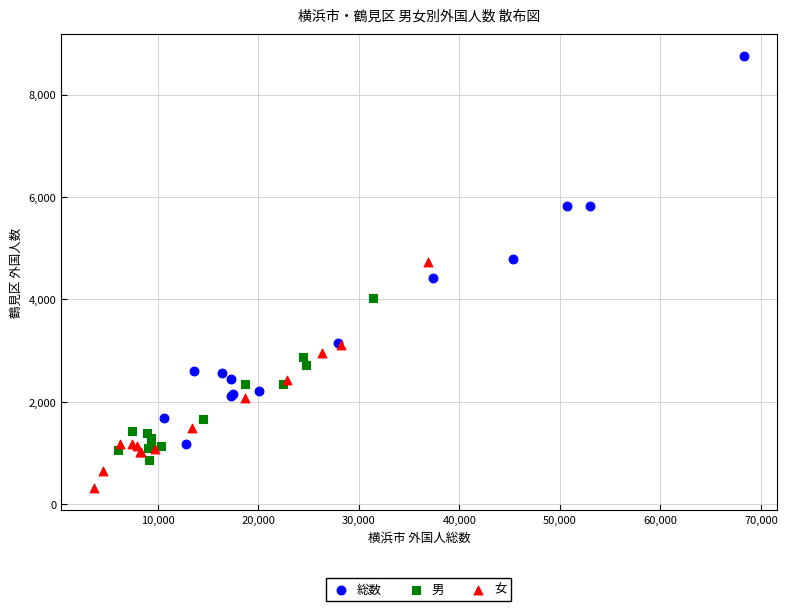

Which series has the widest spread of Y values?

総数